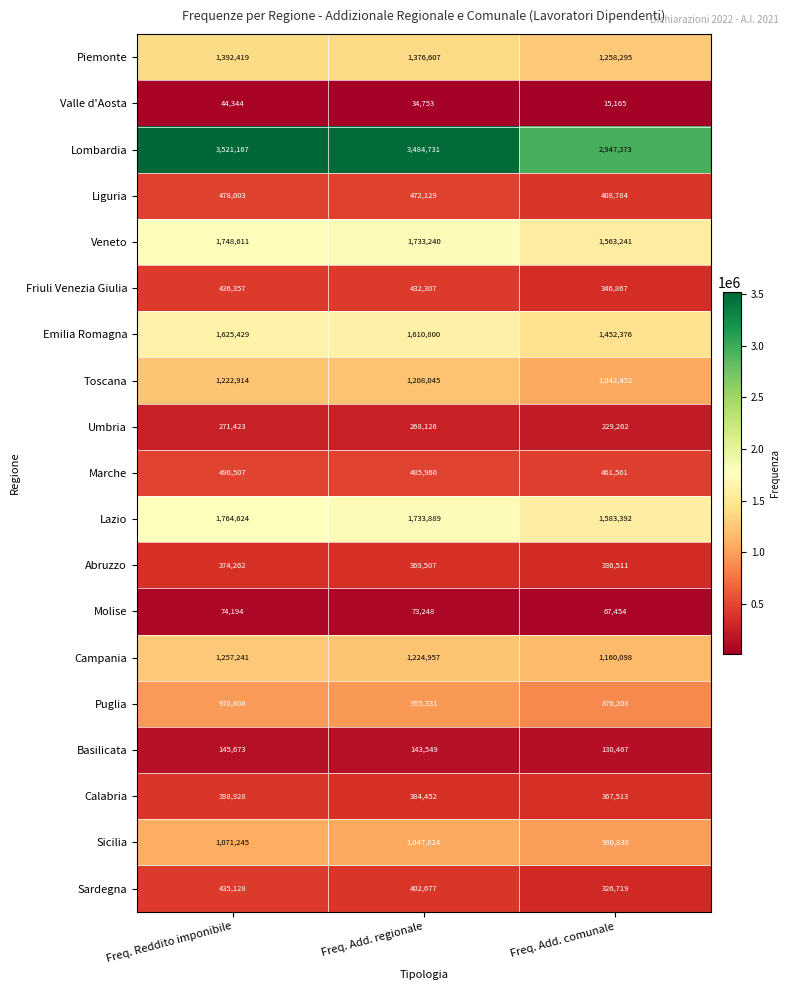

How many series are shown in this chart?

19